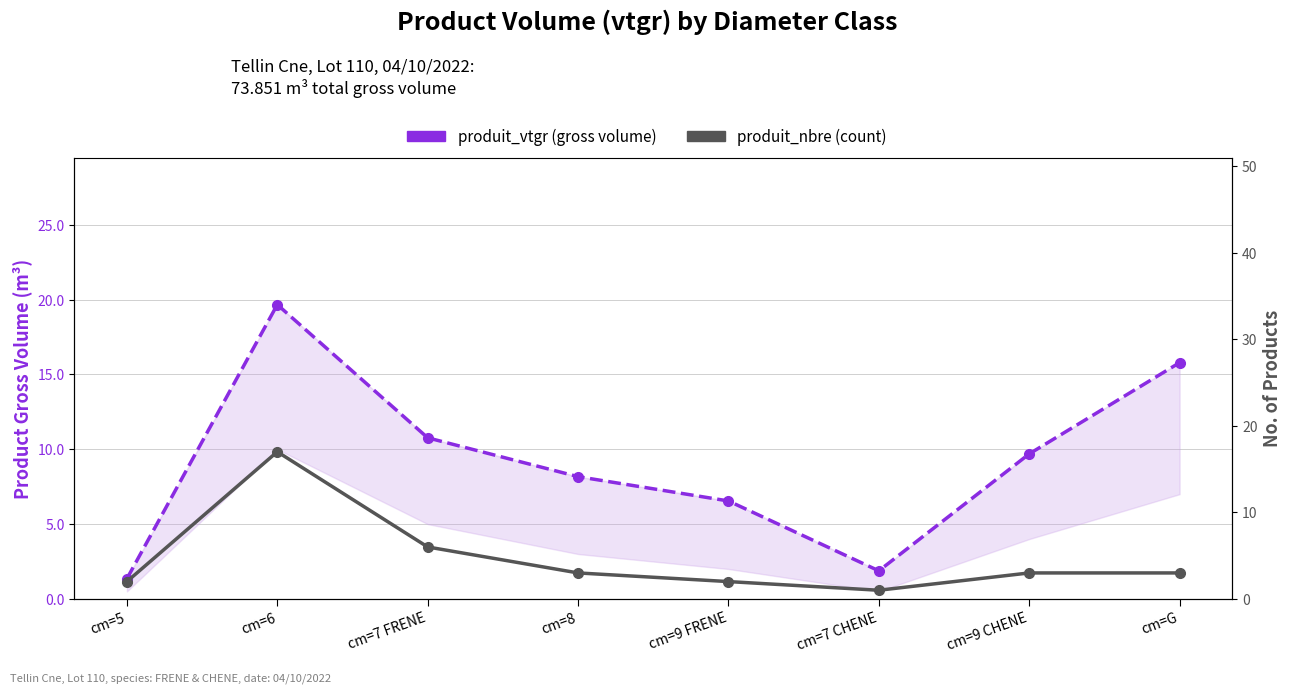

Reading left to right, list all the values displayed in this chart.

produit_vtgr (gross volume): 1.4	19.7	10.8	8.2	6.5	1.9	9.7	15.8
produit_nbre (count): 2.0	17.0	6.0	3.0	2.0	1.0	3.0	3.0